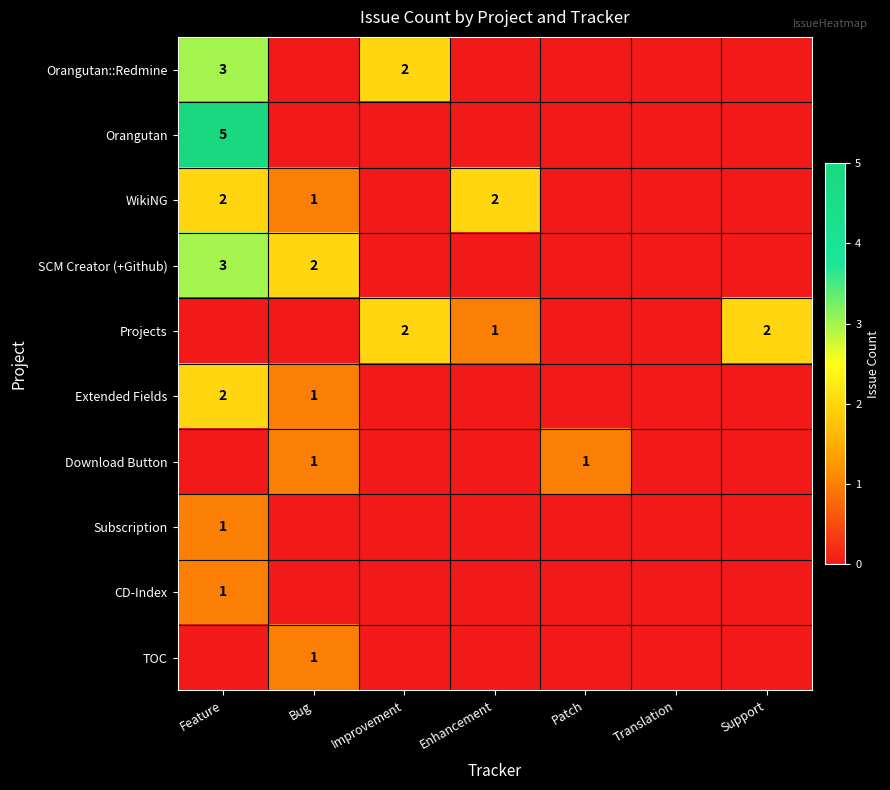

Is it true that Extended Fields equals 1 at Bug?

True